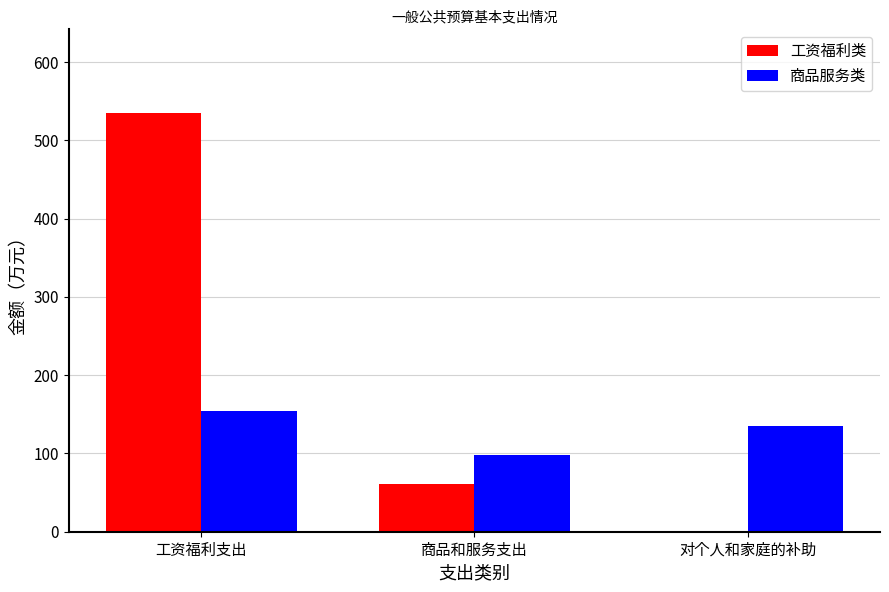

At which label does 工资福利类 reach its peak?

工资福利支出